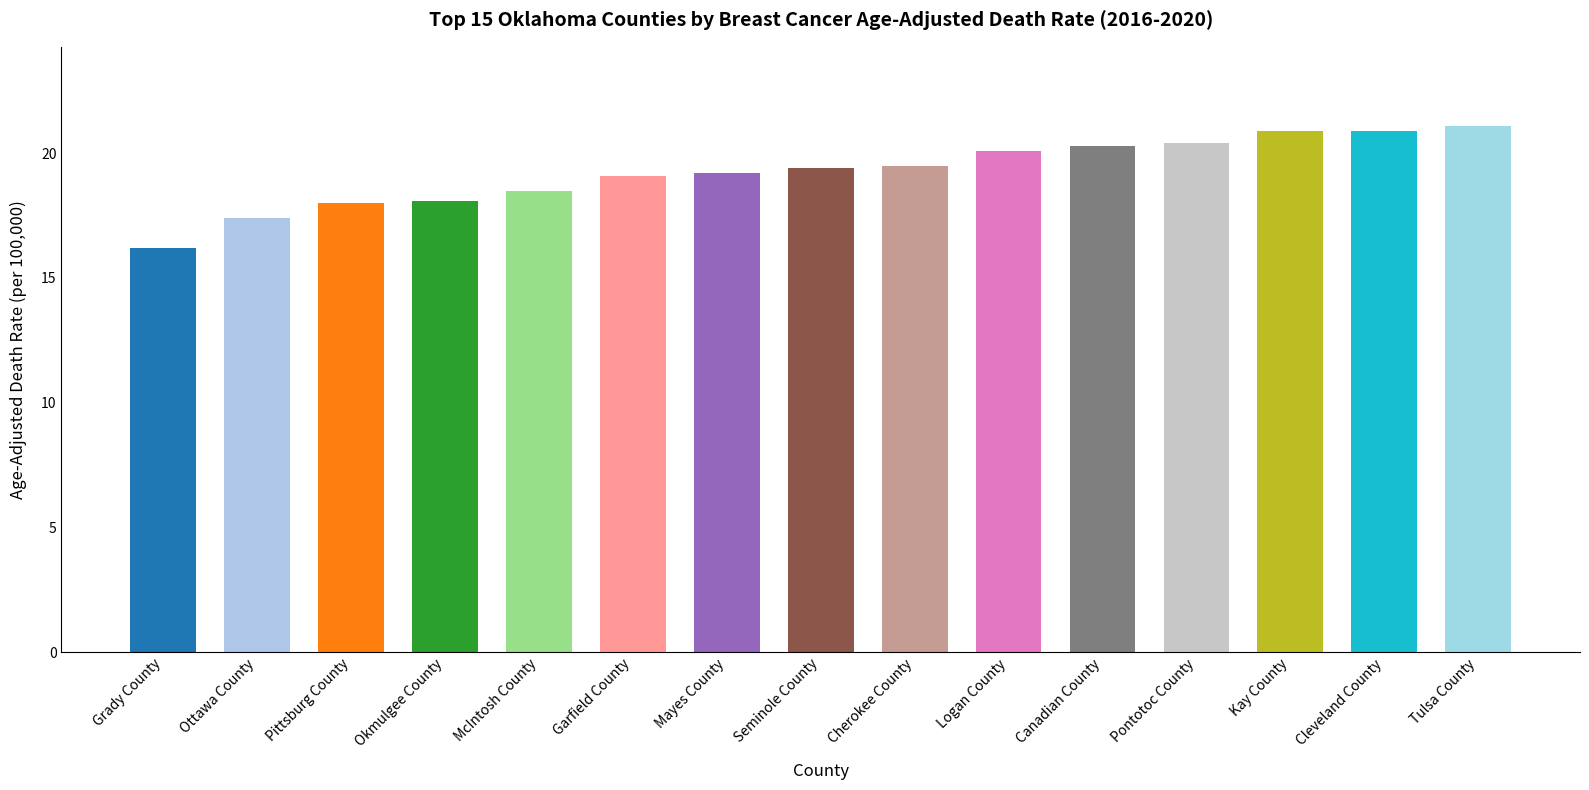

What is the change in value from Seminole County to Logan County?

+0.7